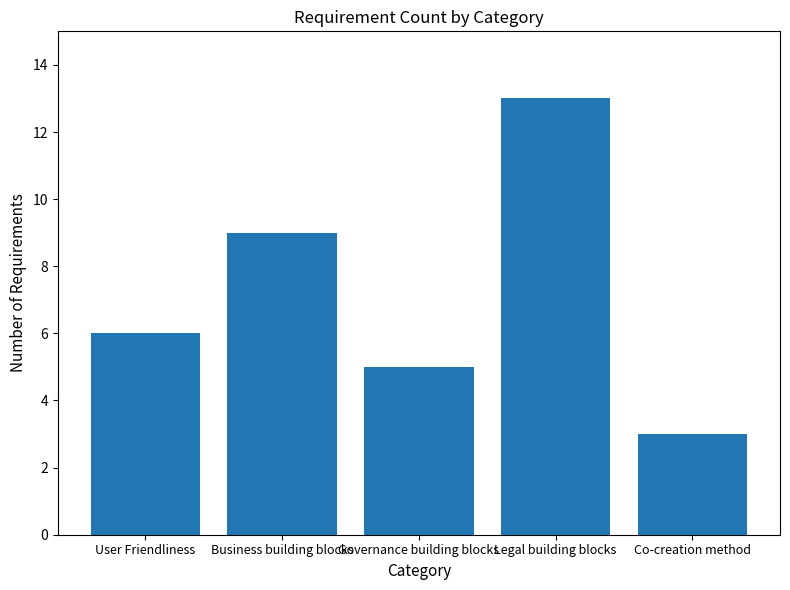

True or false: the data shows 4 at User Friendliness.

False